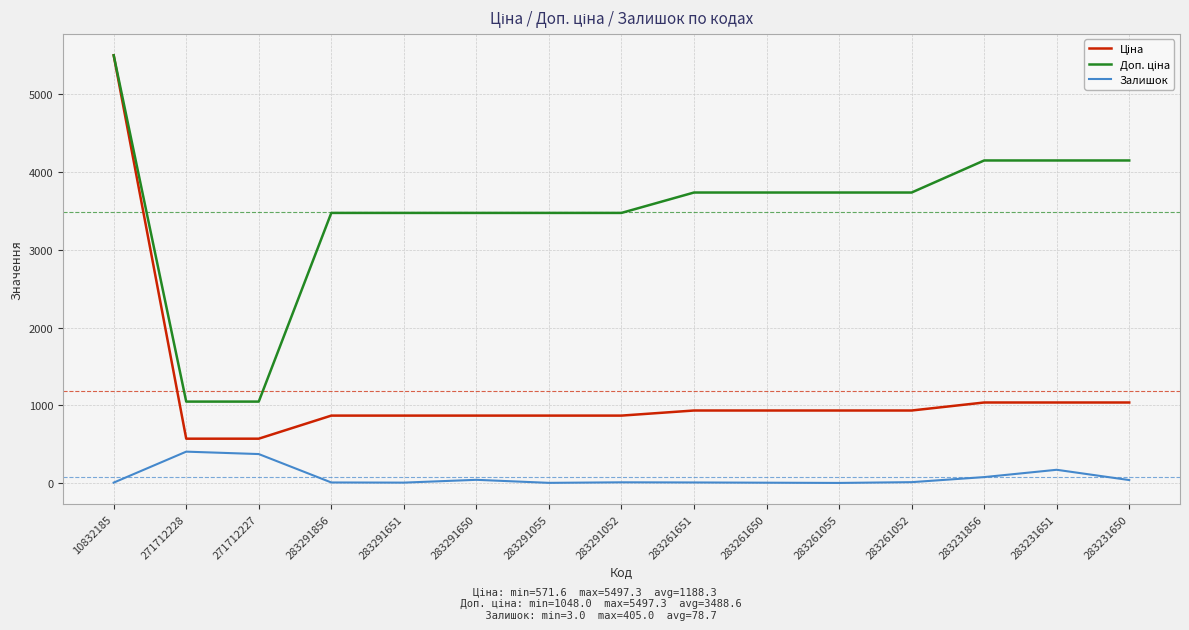

What is the total value across all series at 283261650?

4673.7